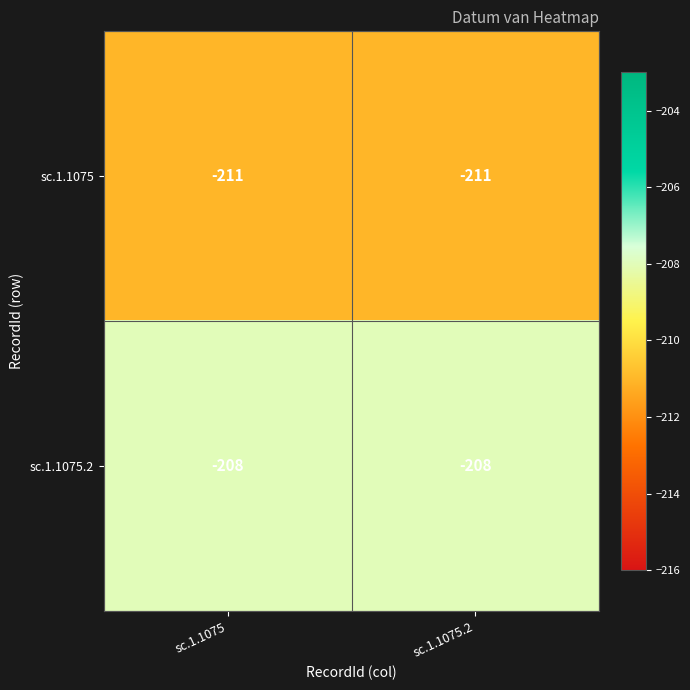

The value of sc.1.1075.2 at sc.1.1075 is -67. True or false?

False